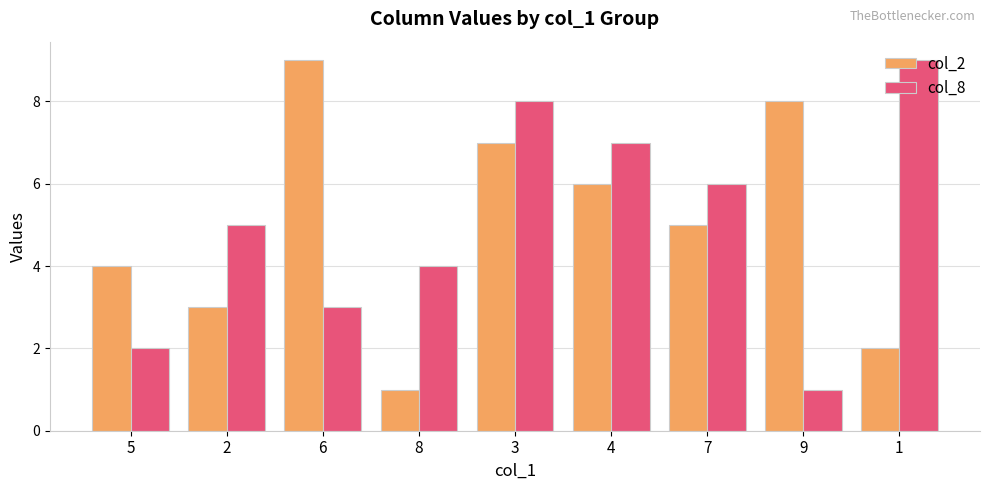

What is the lowest value of the col_8 series?

1